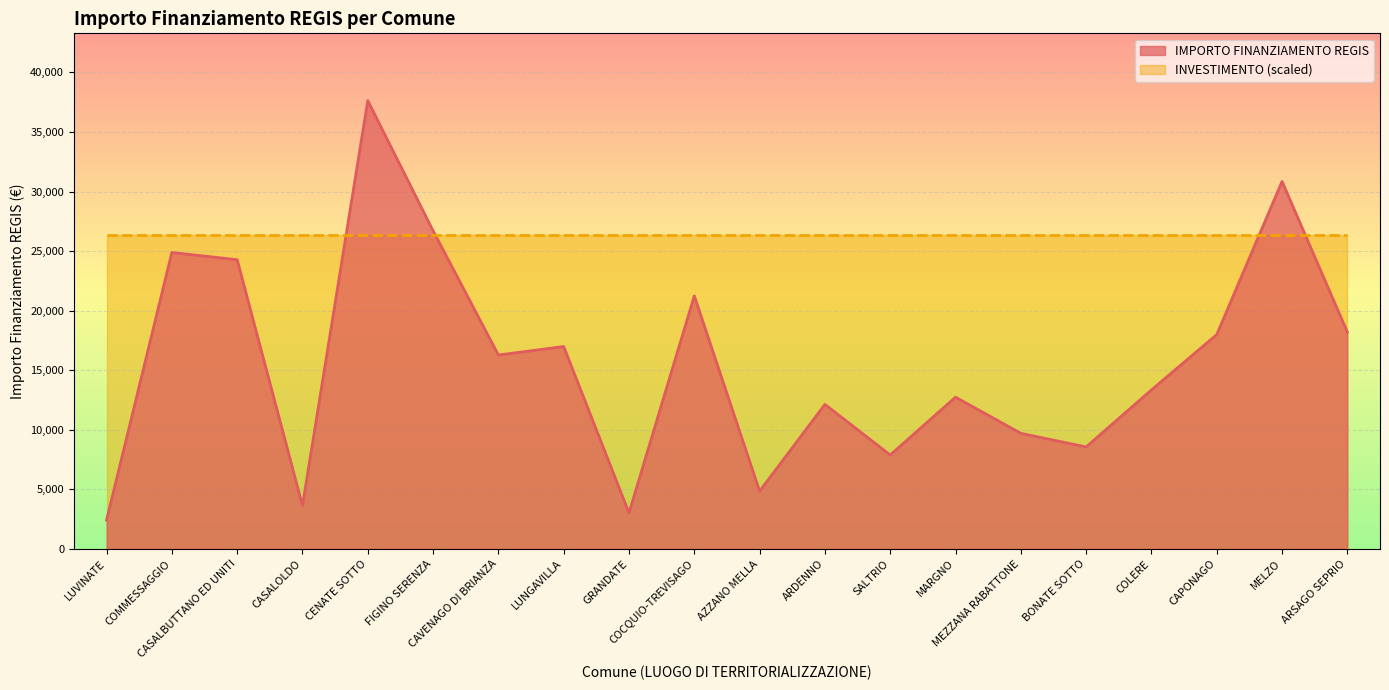

What is the label of the 6th point from the right?

MEZZANA RABATTONE